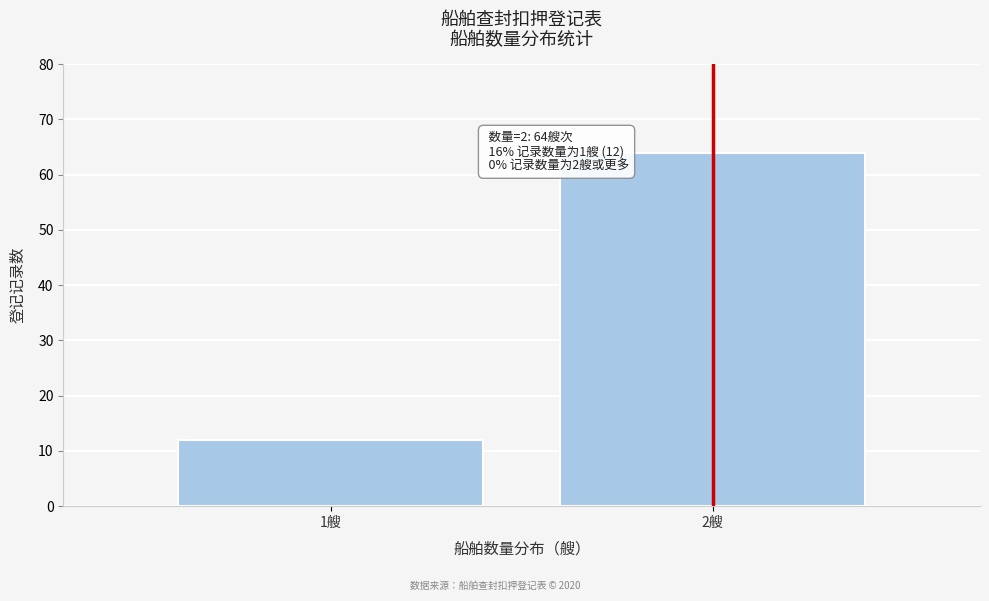

Reading left to right, extract all data points from this chart.

1艘=12	2艘=64